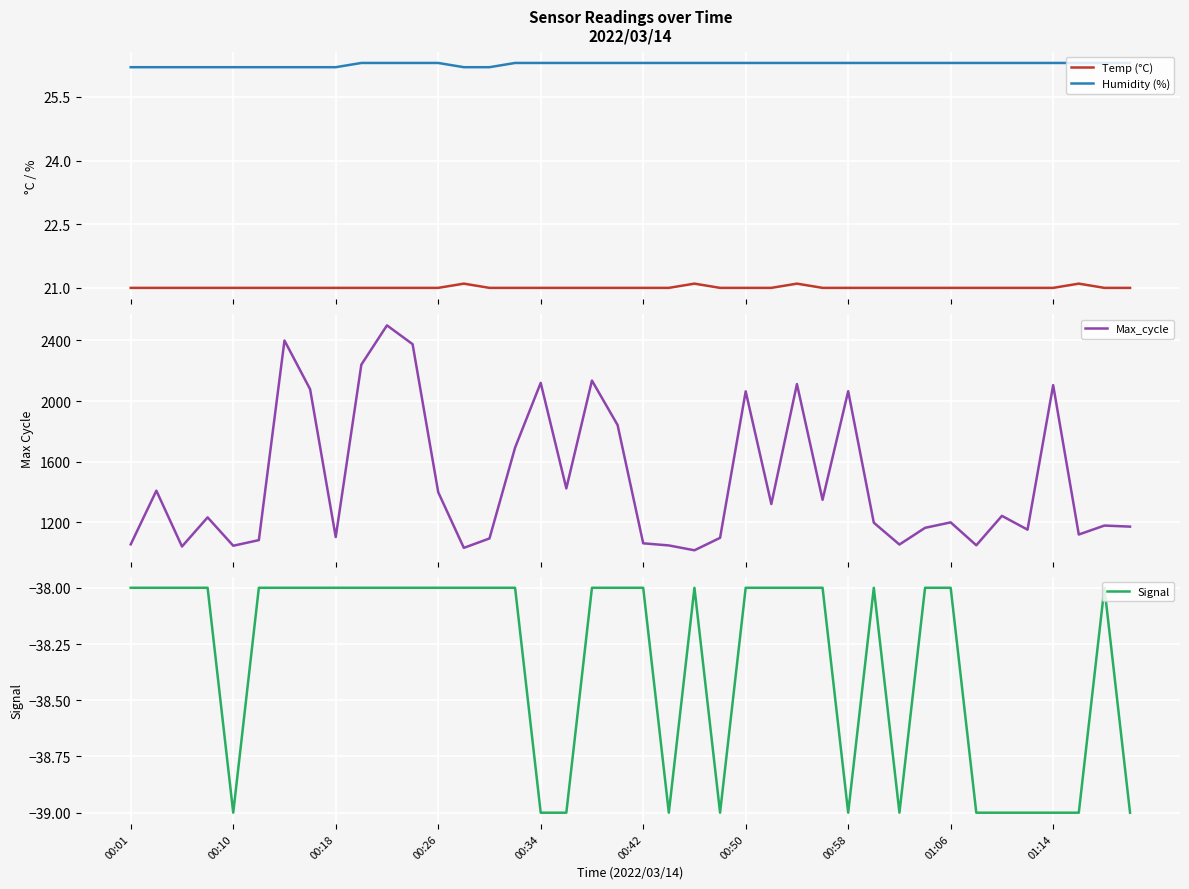

True or false: Temp (°C) has more than 2 interior local peaks.

True